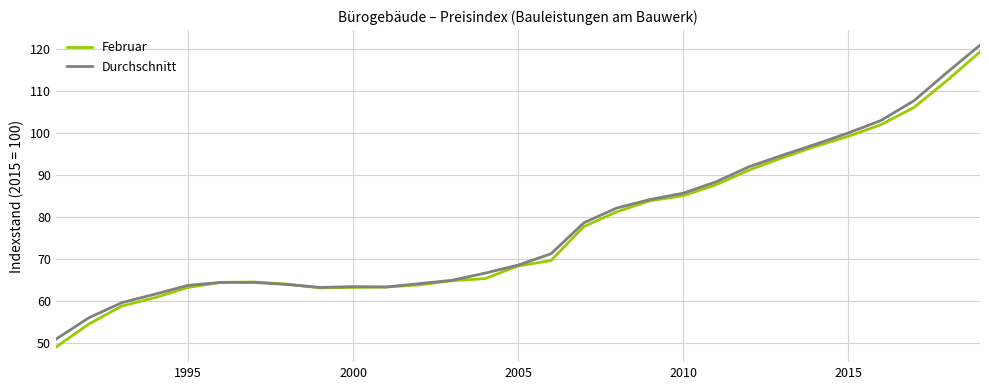

What is the difference between the second highest and second lowest values in the Durchschnitt series?

58.3